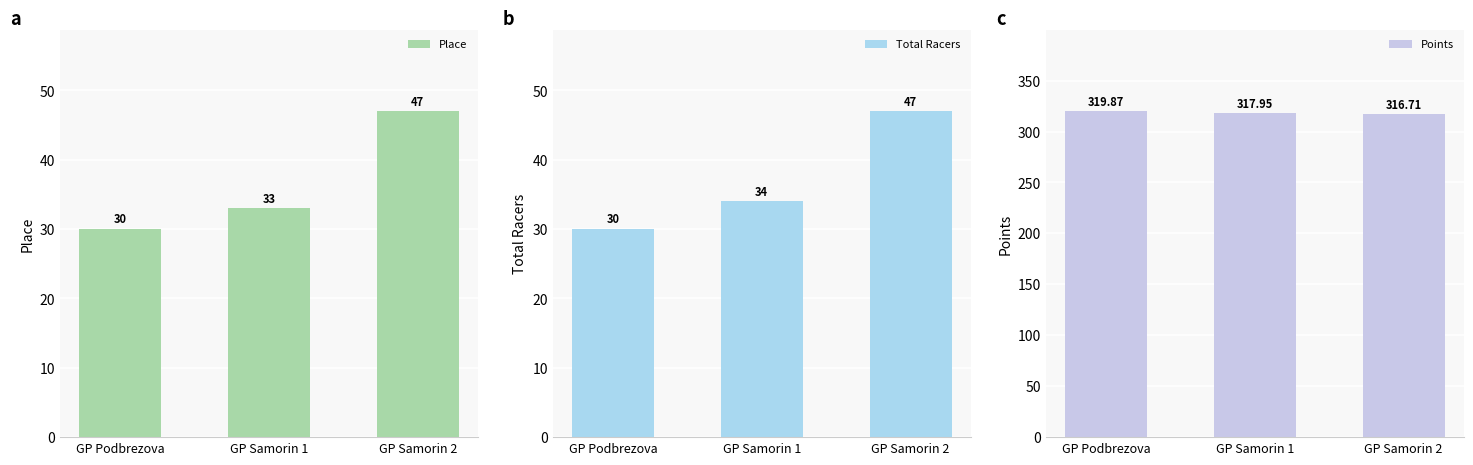

How many bars are there in total?

9